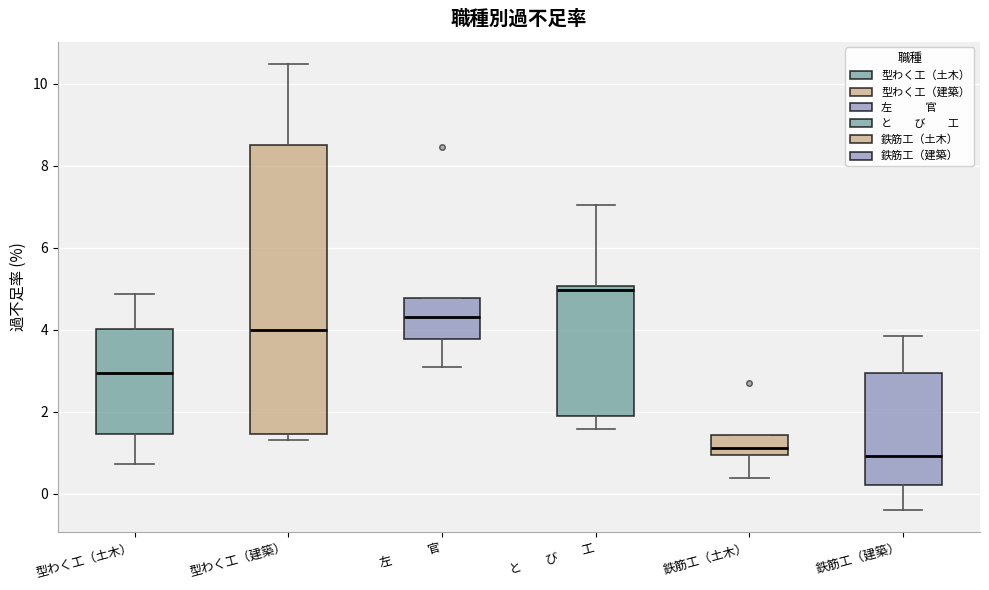

Reading left to right, transcribe this box plot: for each box, give where its median line is, the range the box spans, and where its two whiskers end, as read against the y-axis. The values are not printed on the chart, so give them approximately, as read against the axis.

型わく工（土木）: median 3.0, box 1.4 to 4.0, whiskers 0.8 to 4.8
型わく工（建築）: median 4.0, box 1.4 to 8.6, whiskers 1.4 (just below the box's lower edge) to 10.4
左 官: median 4.4, box 3.8 to 4.8, whiskers 3.2 to 4.8
と び 工: median 5.0 (just below the box's upper edge), box 1.8 to 5.0, whiskers 1.6 to 7.0
鉄筋工（土木）: median 1.2, box 1.0 to 1.4, whiskers 0.4 to 1.4
鉄筋工（建築）: median 1.0, box 0.2 to 3.0, whiskers -0.4 to 3.8